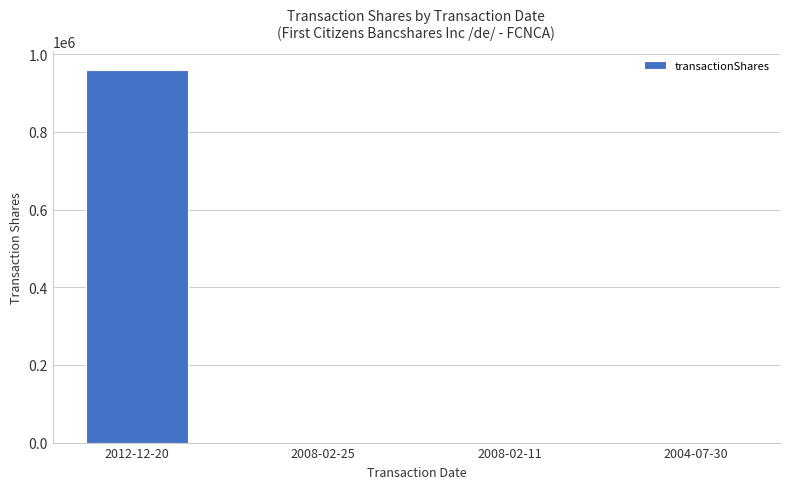

What is the sum of all values?

962879